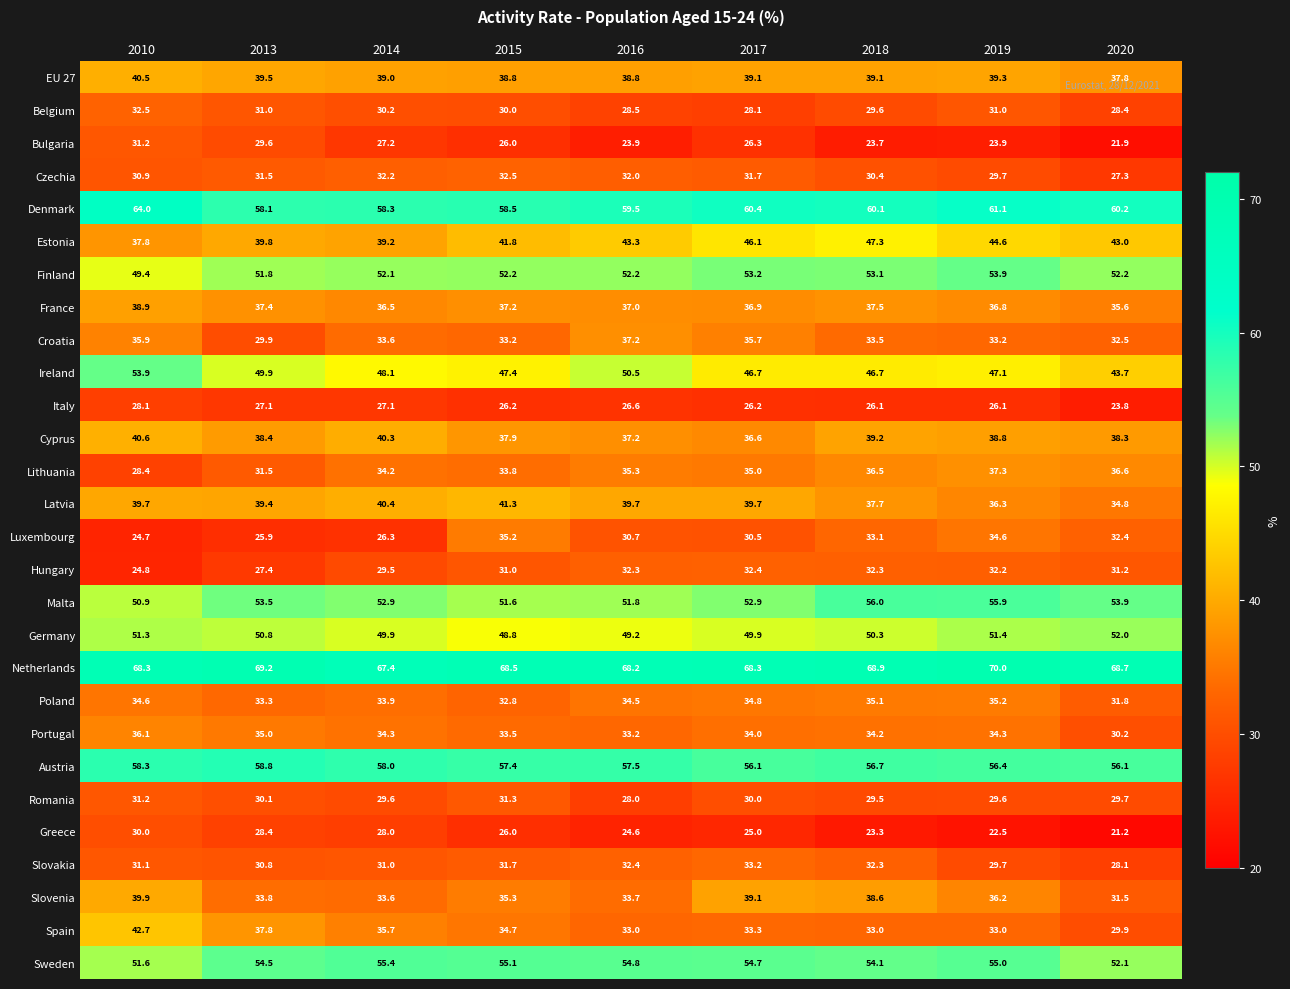

How many data points in France are less than 37?

4